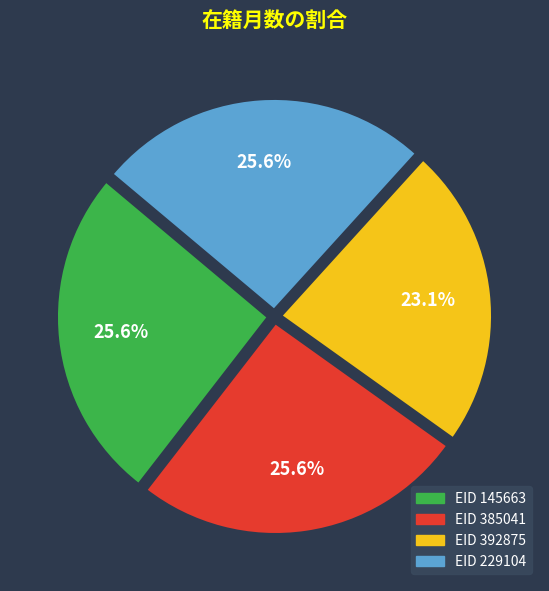

Does any single category account for the majority?

No